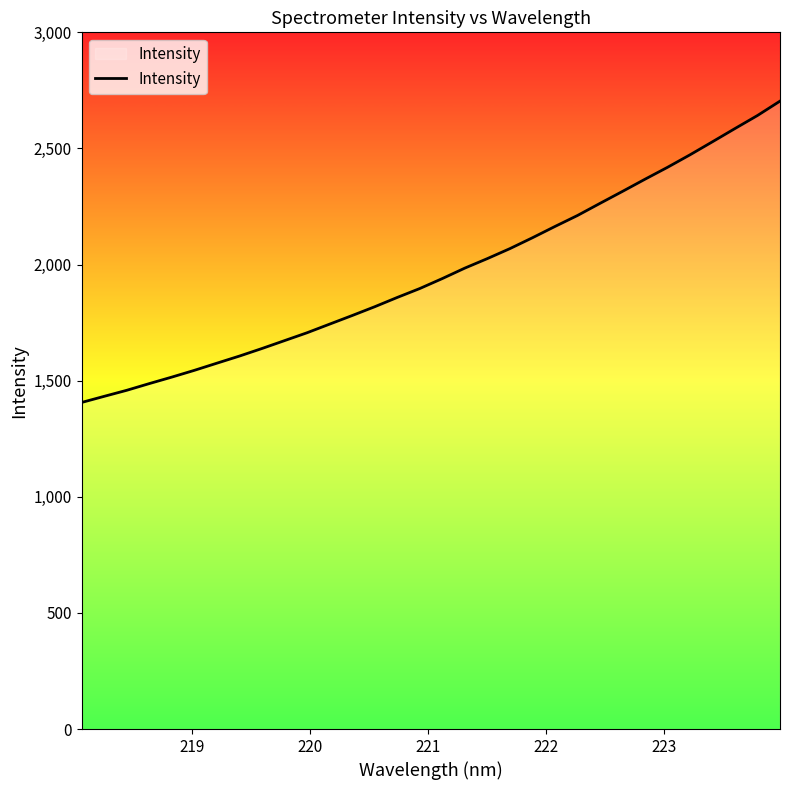

What is the minimum value shown in the chart?

1406.1